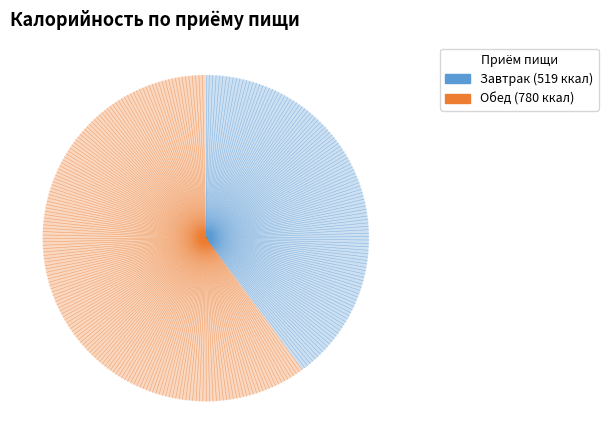

What is the largest slice in the pie chart?

Обед